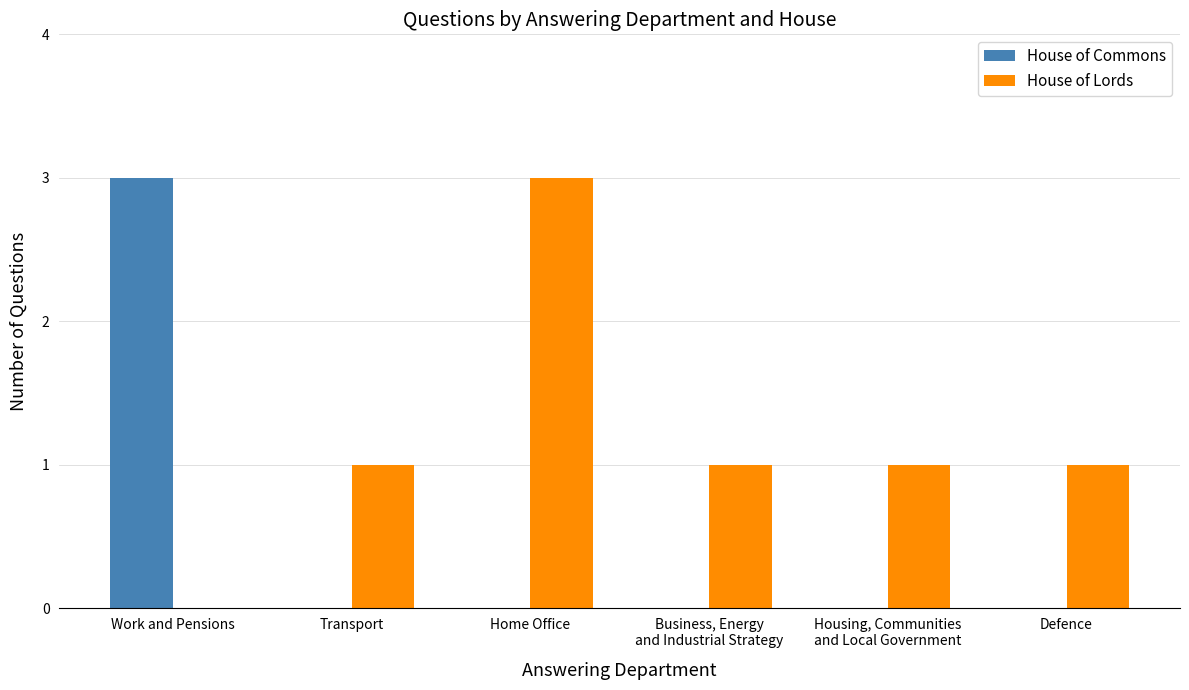

How many groups of bars are there?

6